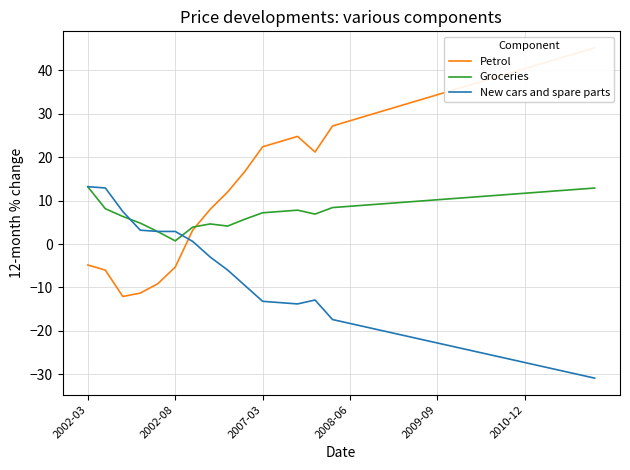

What is the value of the Groceries point at the 10th from the left?

5.8